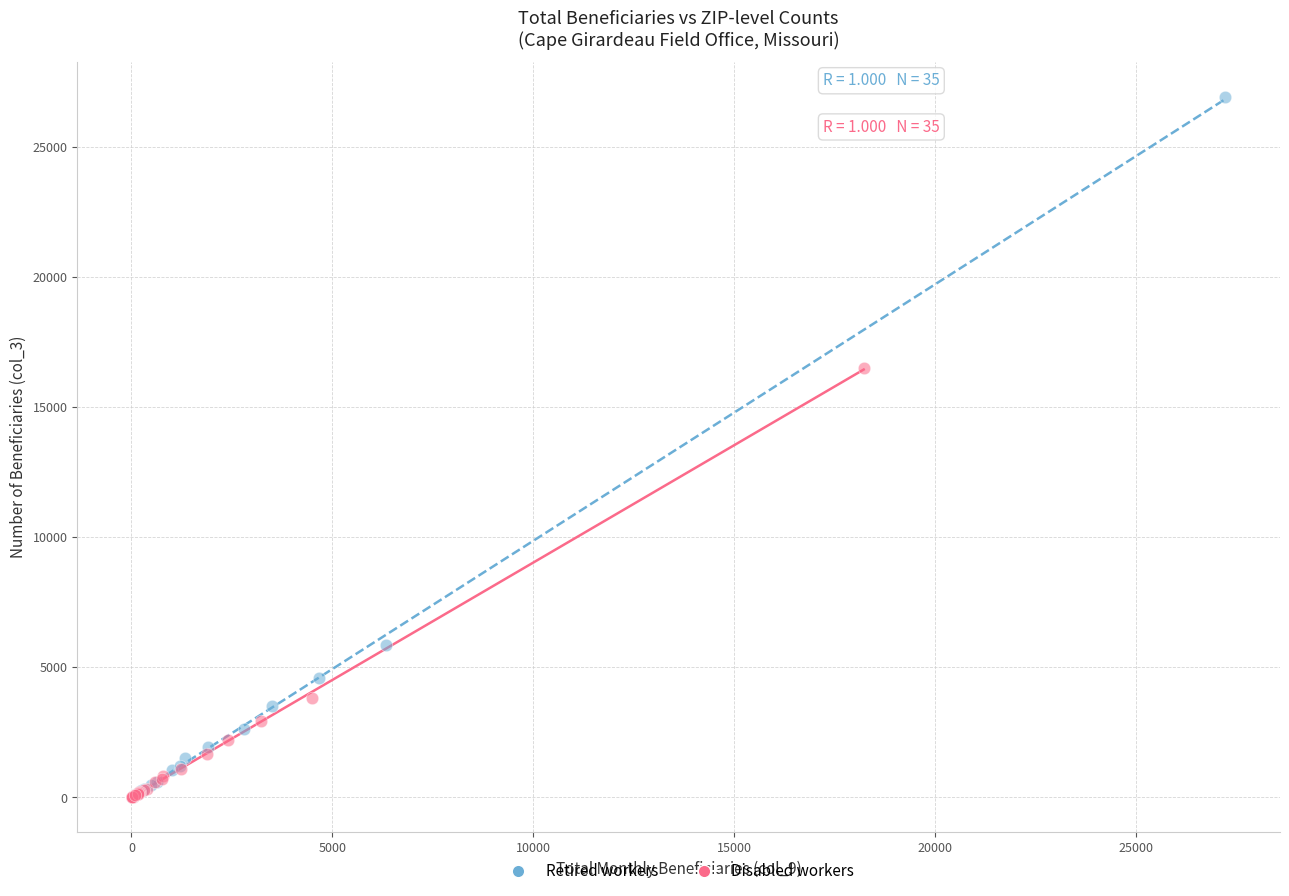

Which series contains the highest Y value?

Retired workers